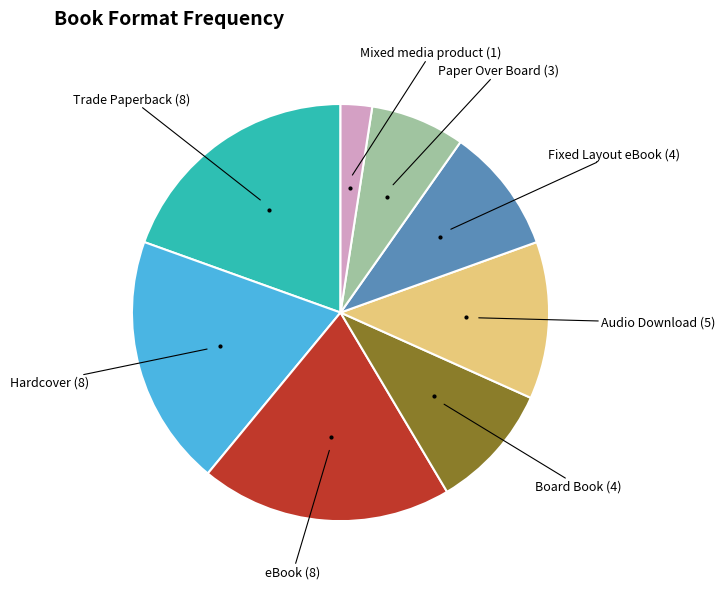

How many slices are in this pie chart?

8